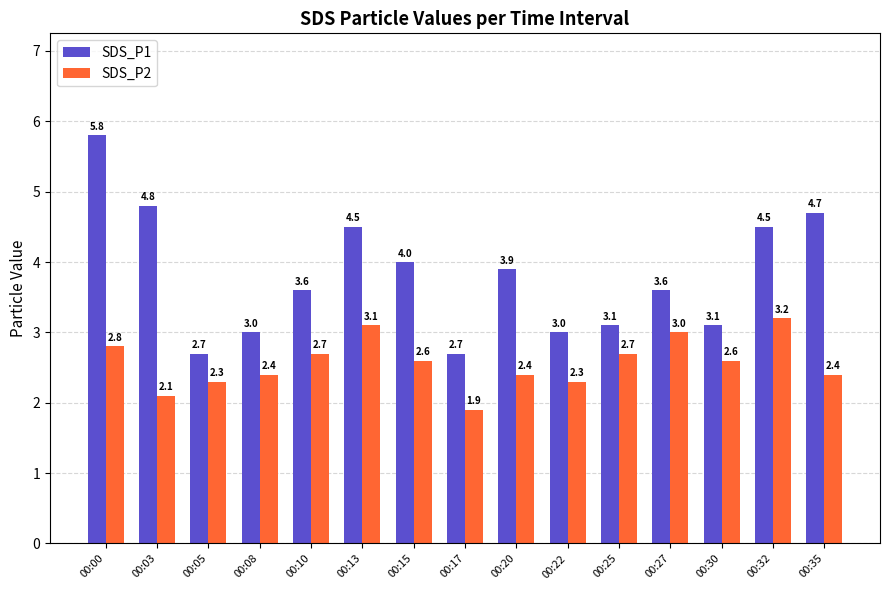

What is the approximate value of SDS_P2 at 00:25?

2.7